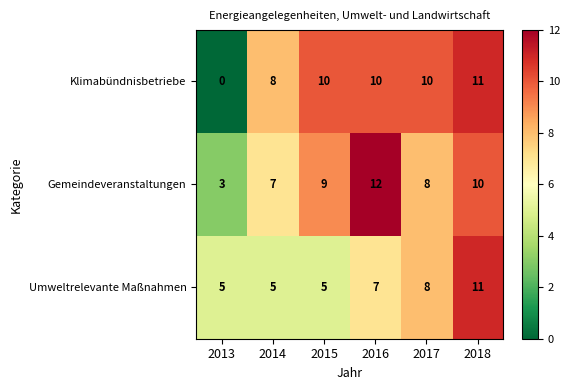

At which category is the sum across all series the highest?

2018